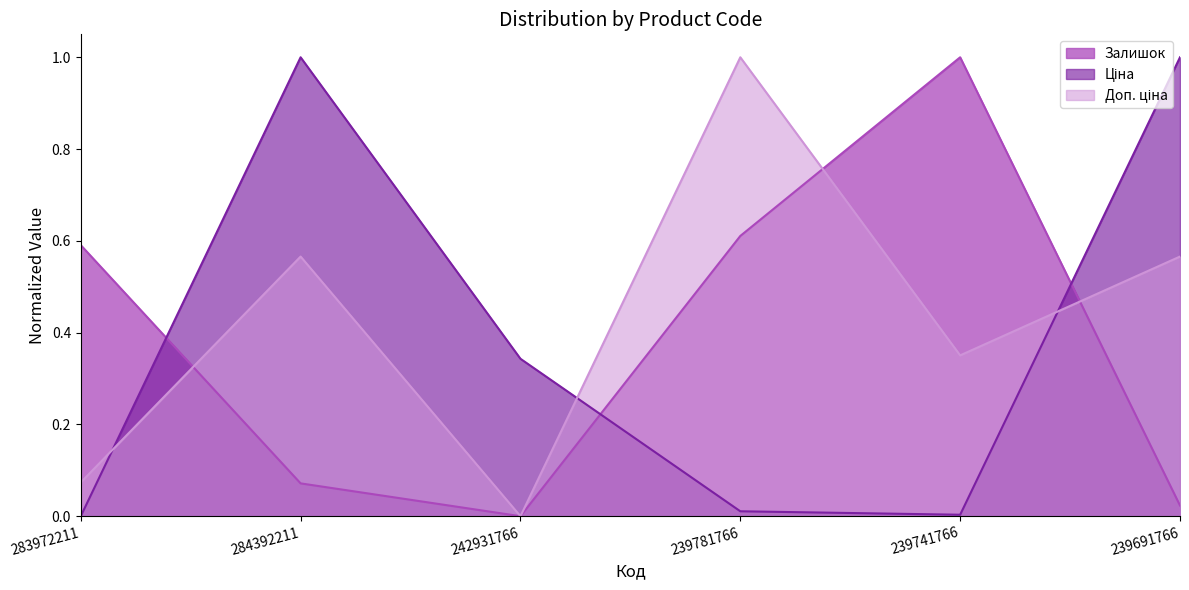

True or false: Ціна and Залишок cross at least once.

True